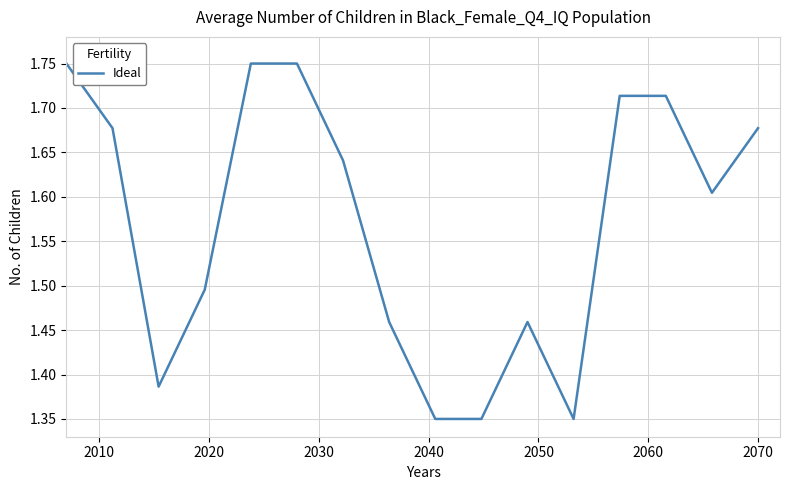

What is the difference between the maximum and minimum values?

0.4